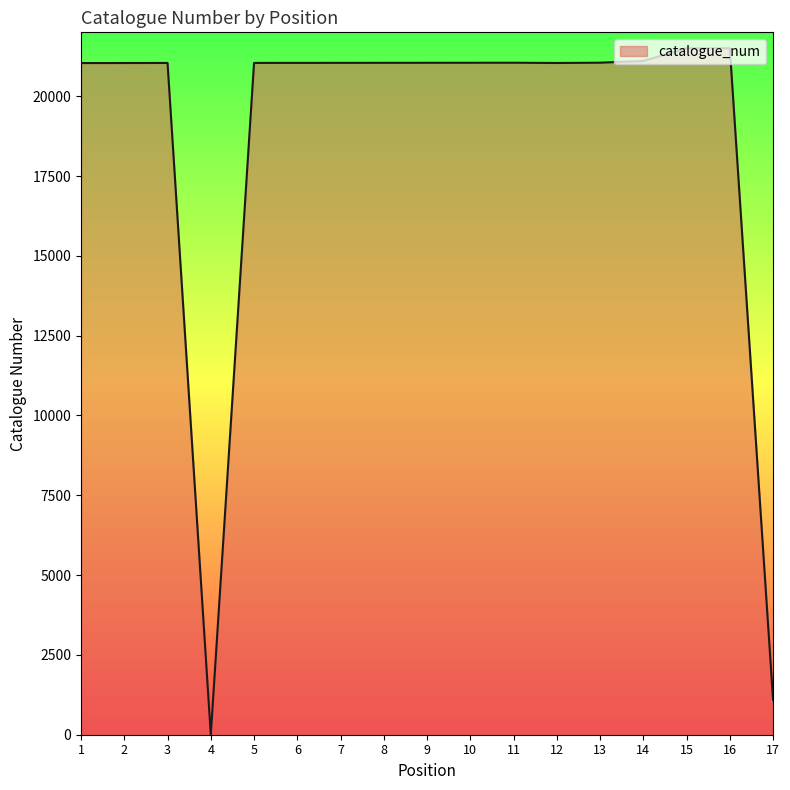

True or false: the data has more than 0 interior local peaks.

True